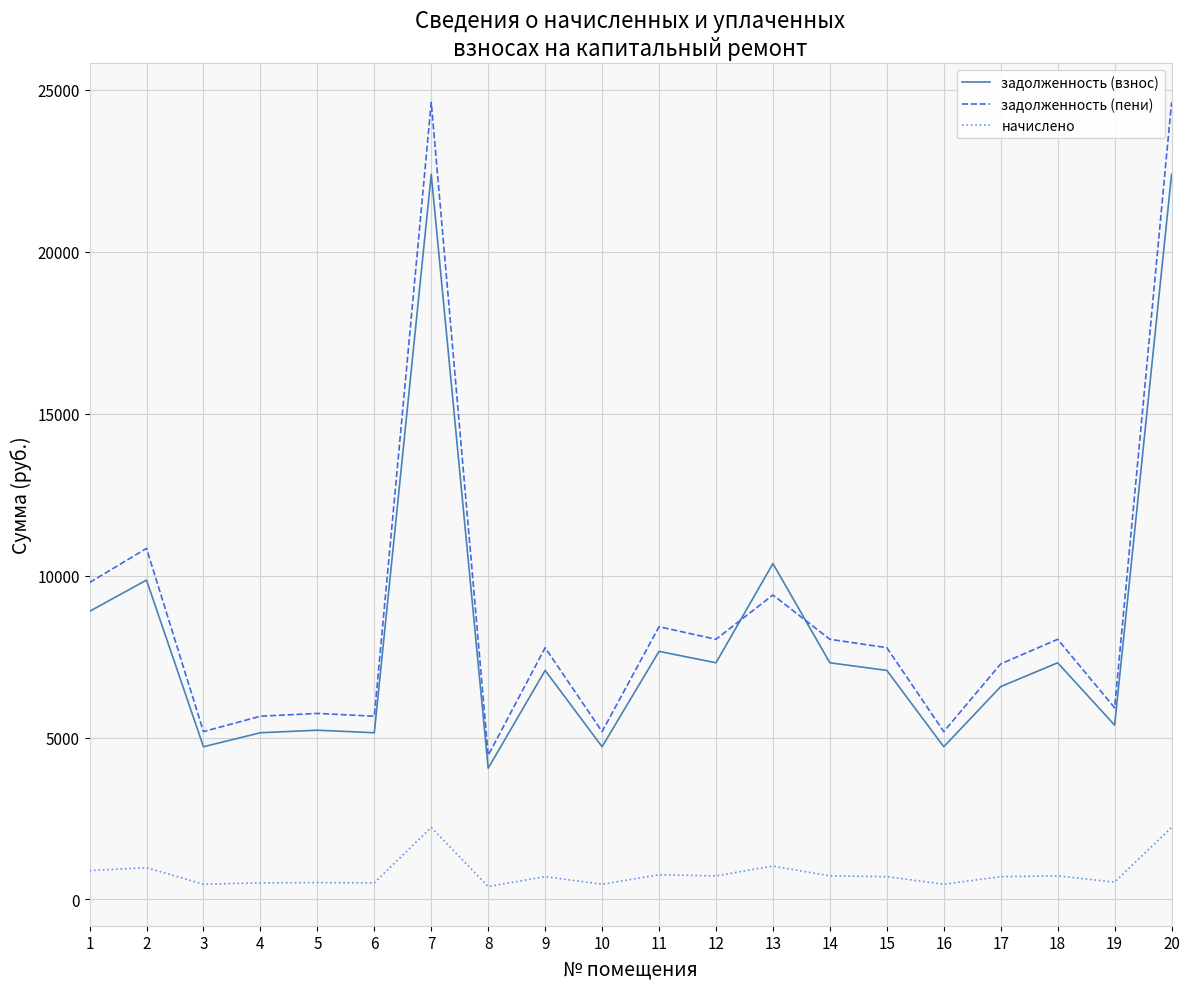

The value of начислено at 15 is 702.0. True or false?

True